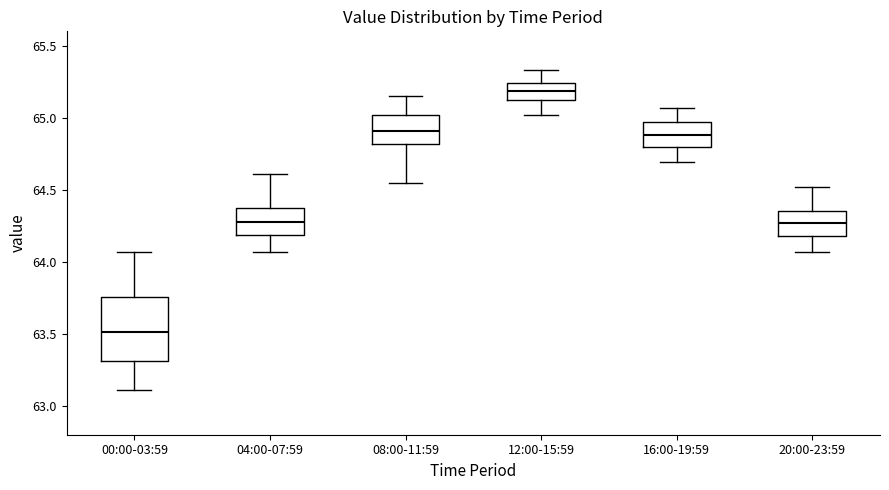

Comparing the boxes themselves (not the whiskers), which one is the tallest?

00:00-03:59